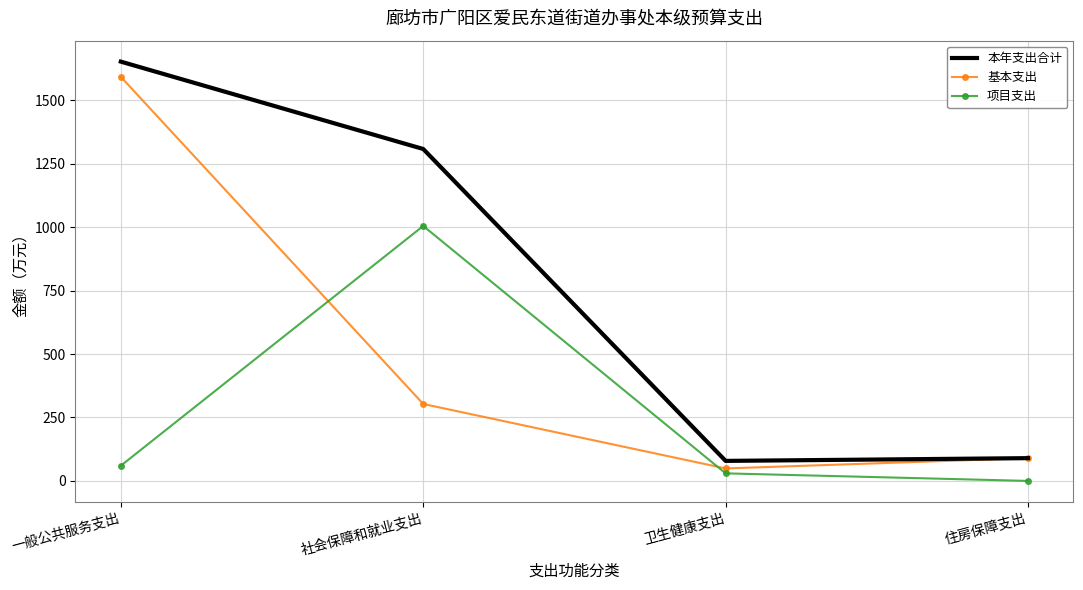

Which series has the largest total across all categories?

本年支出合计